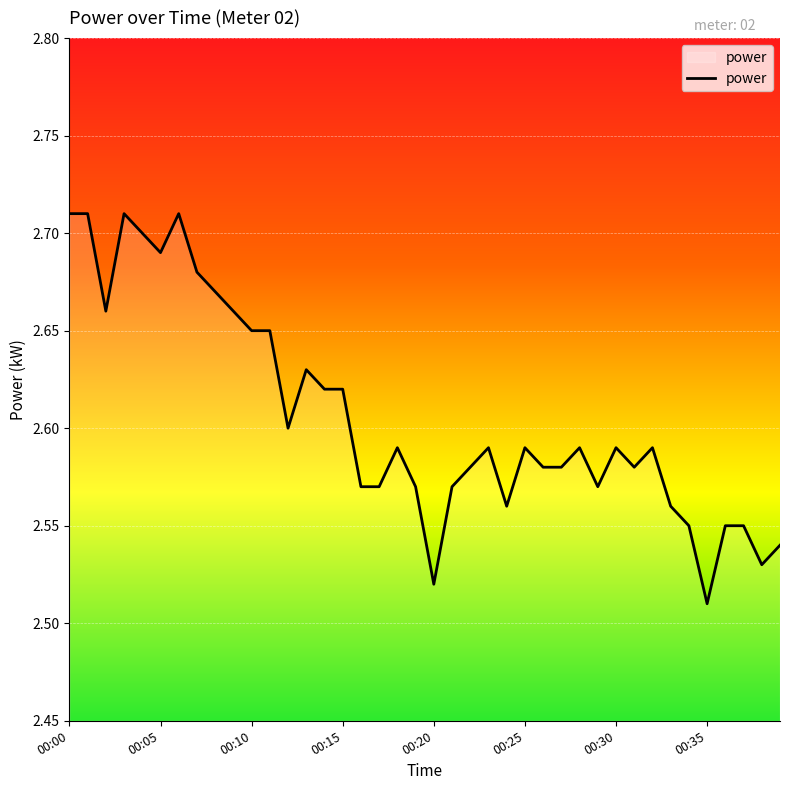

Reading right to left, transcribe all the data shown in this chart.

2.5	2.5	2.5	2.5	2.5	2.5	2.6	2.6	2.6	2.6	2.6	2.6	2.6	2.6	2.6	2.6	2.6	2.6	2.6	2.5	2.6	2.6	2.6	2.6	2.6	2.6	2.6	2.6	2.6	2.6	2.7	2.7	2.7	2.7	2.7	2.7	2.7	2.7	2.7	2.7